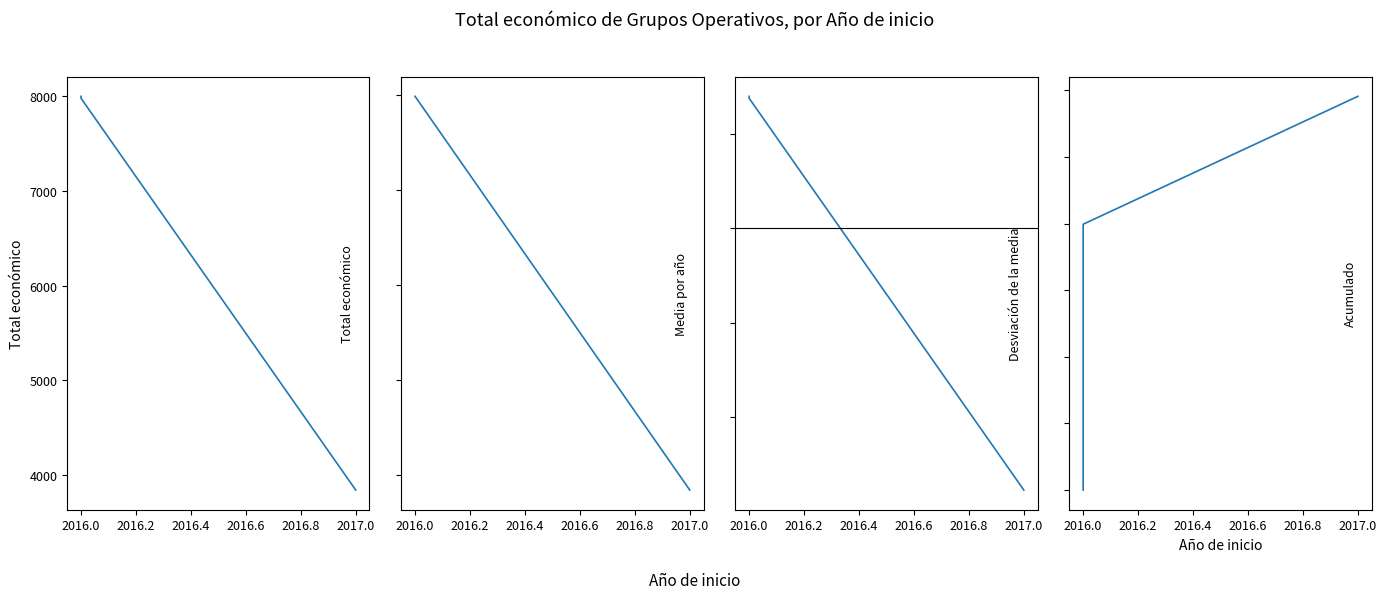

Which category has the lowest value across all series?

2017